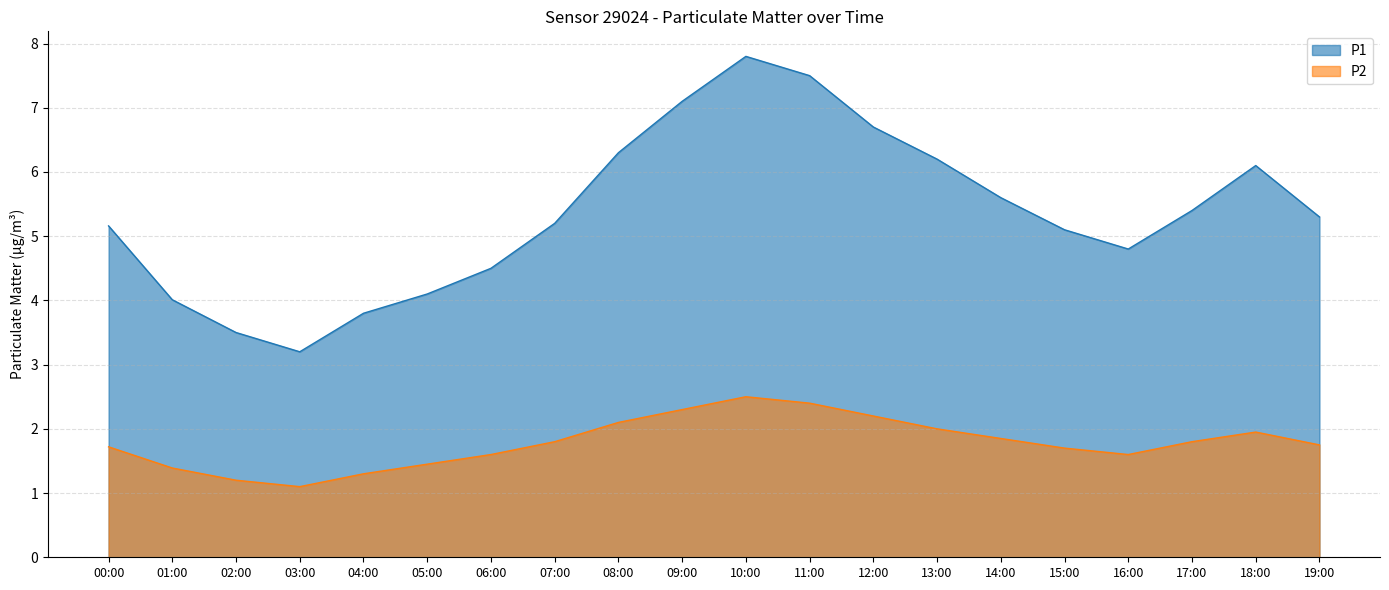

How many data points are above 5?

13